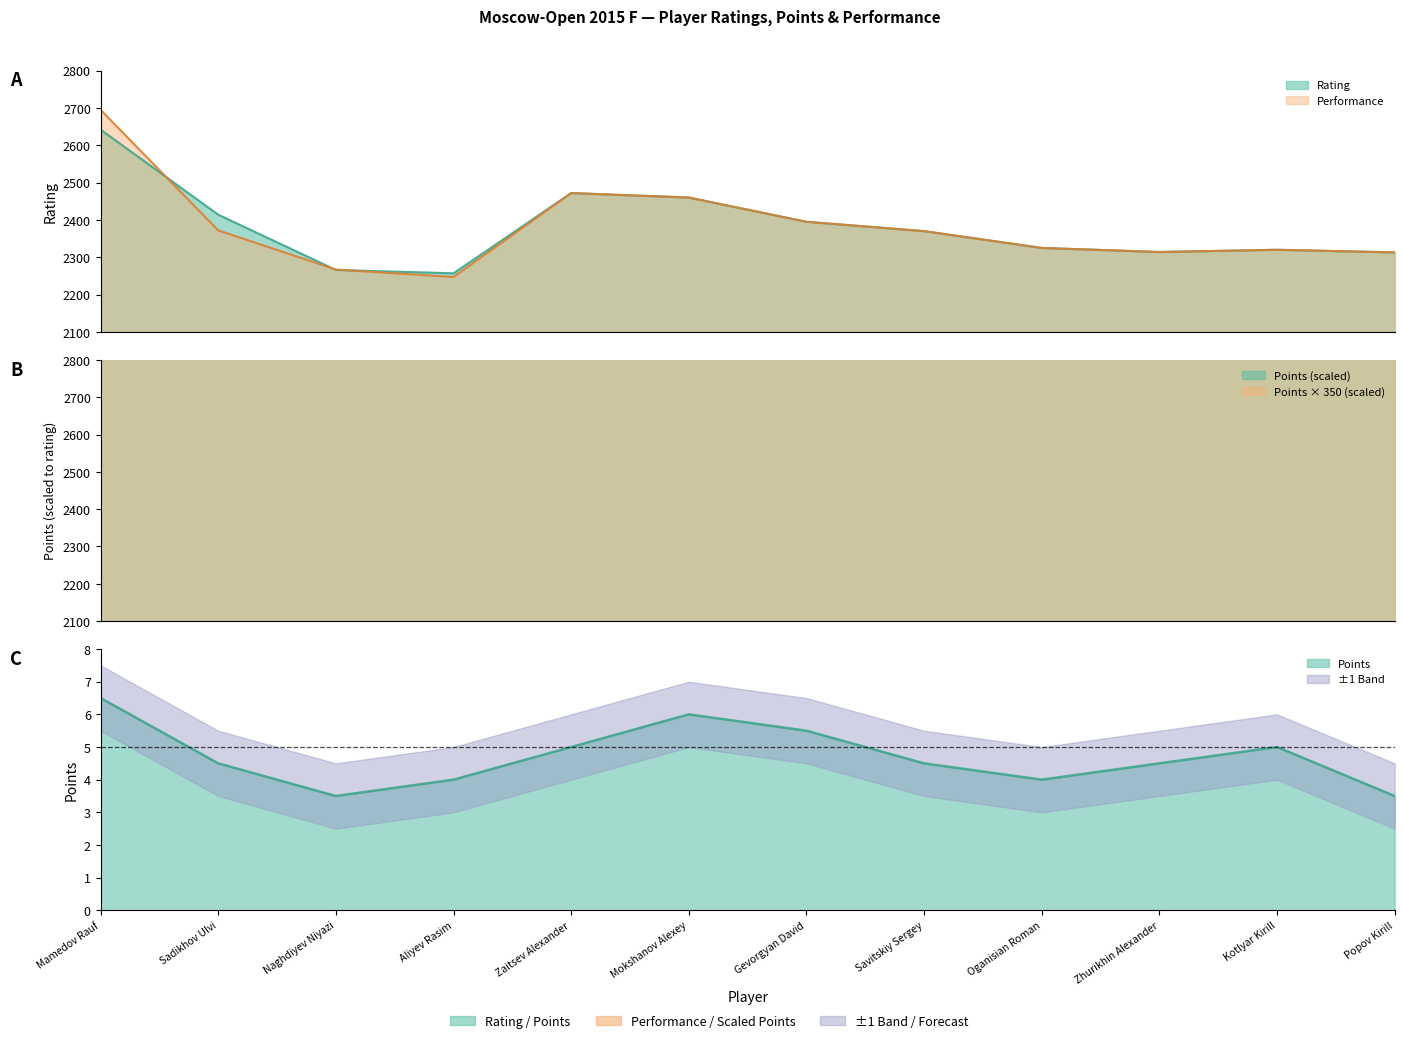

Which category has the lowest value across all series?

Aliyev Rasim